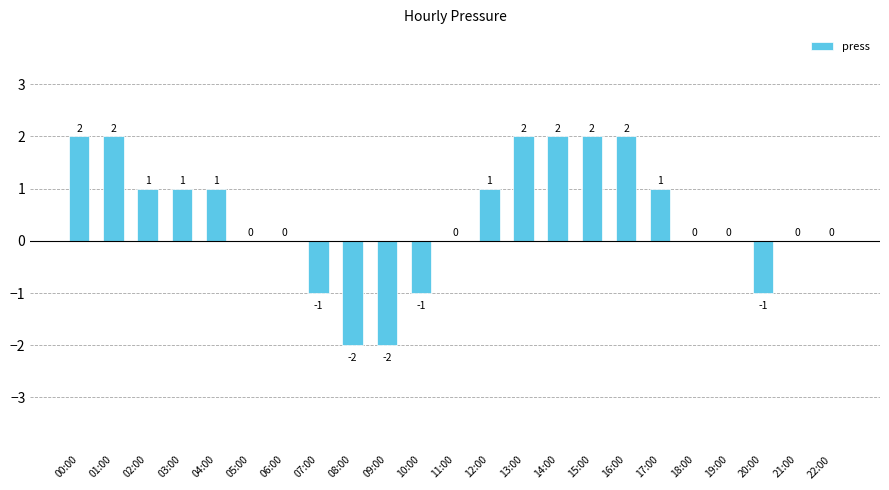

Count the number of categories in the chart.

23